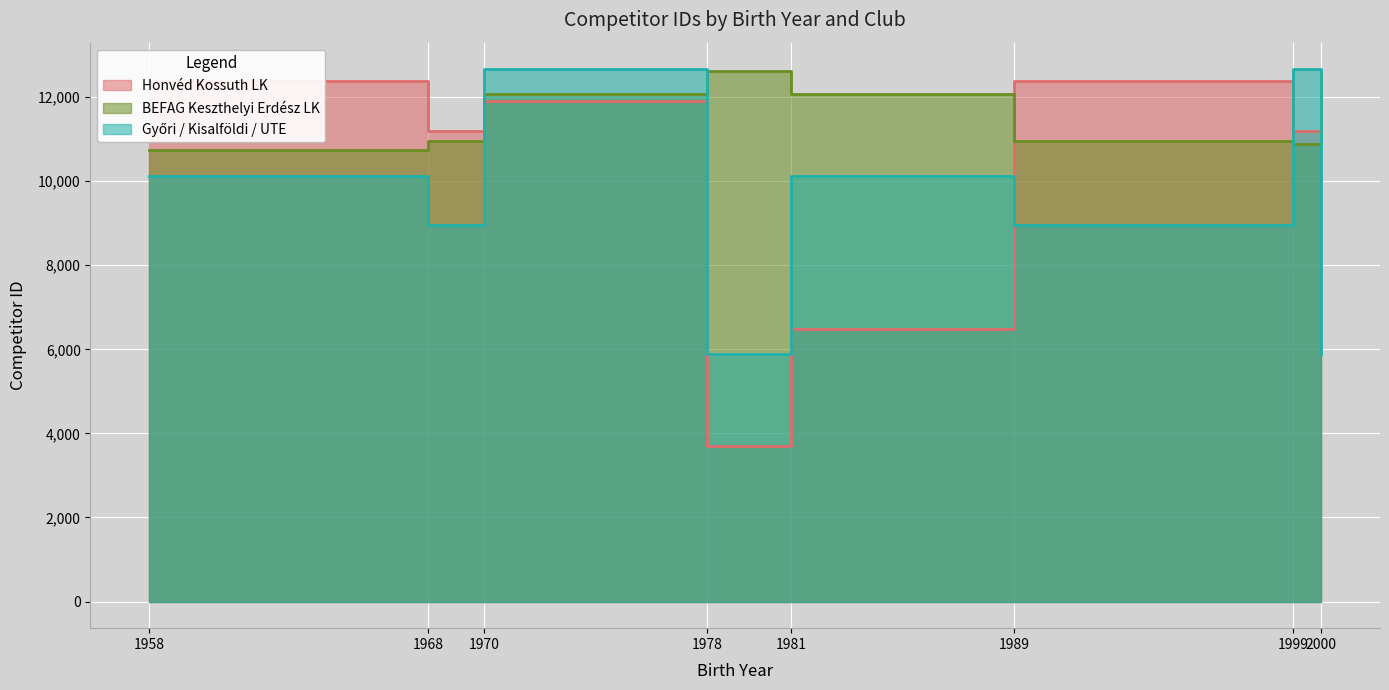

Between which two adjacent categories do BEFAG Keszthelyi Erdész LK and Győri / Kisalföldi / UTE first intersect?

1968 and 1970